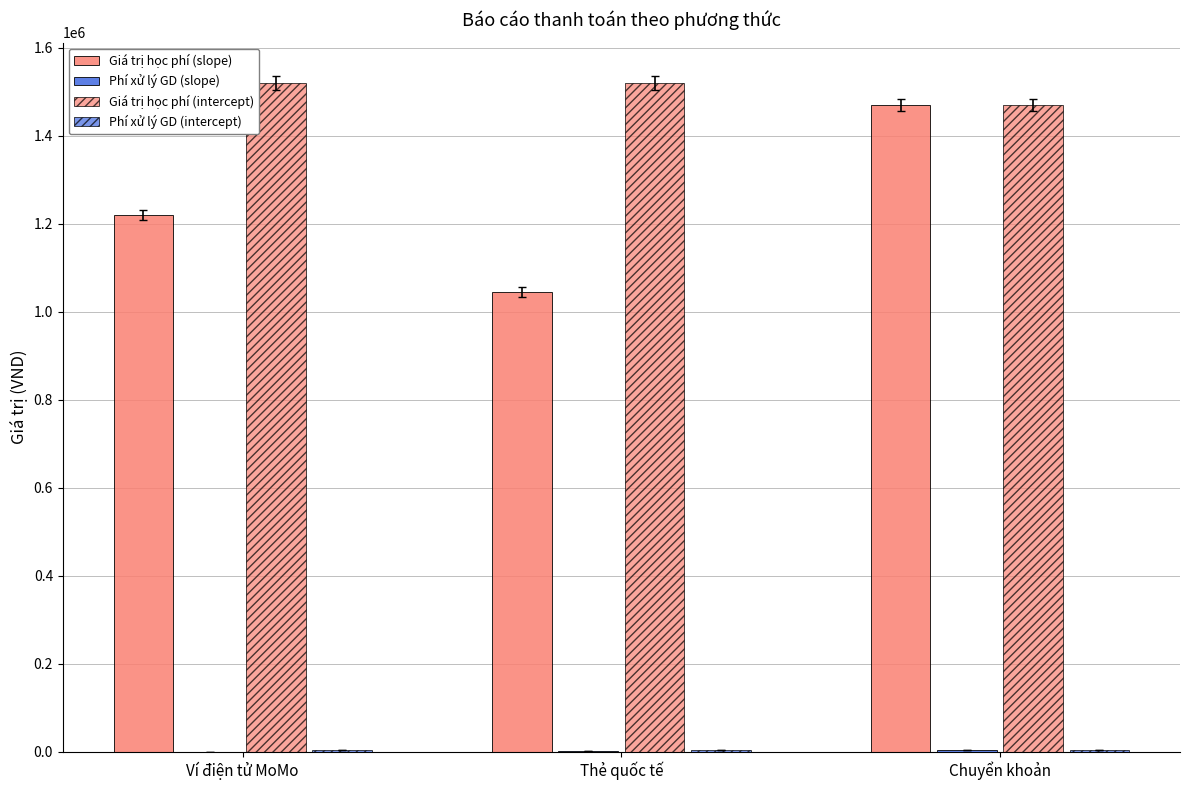

At which label is Phí xử lý GD (slope) closest to 1650?

Thẻ quốc tế